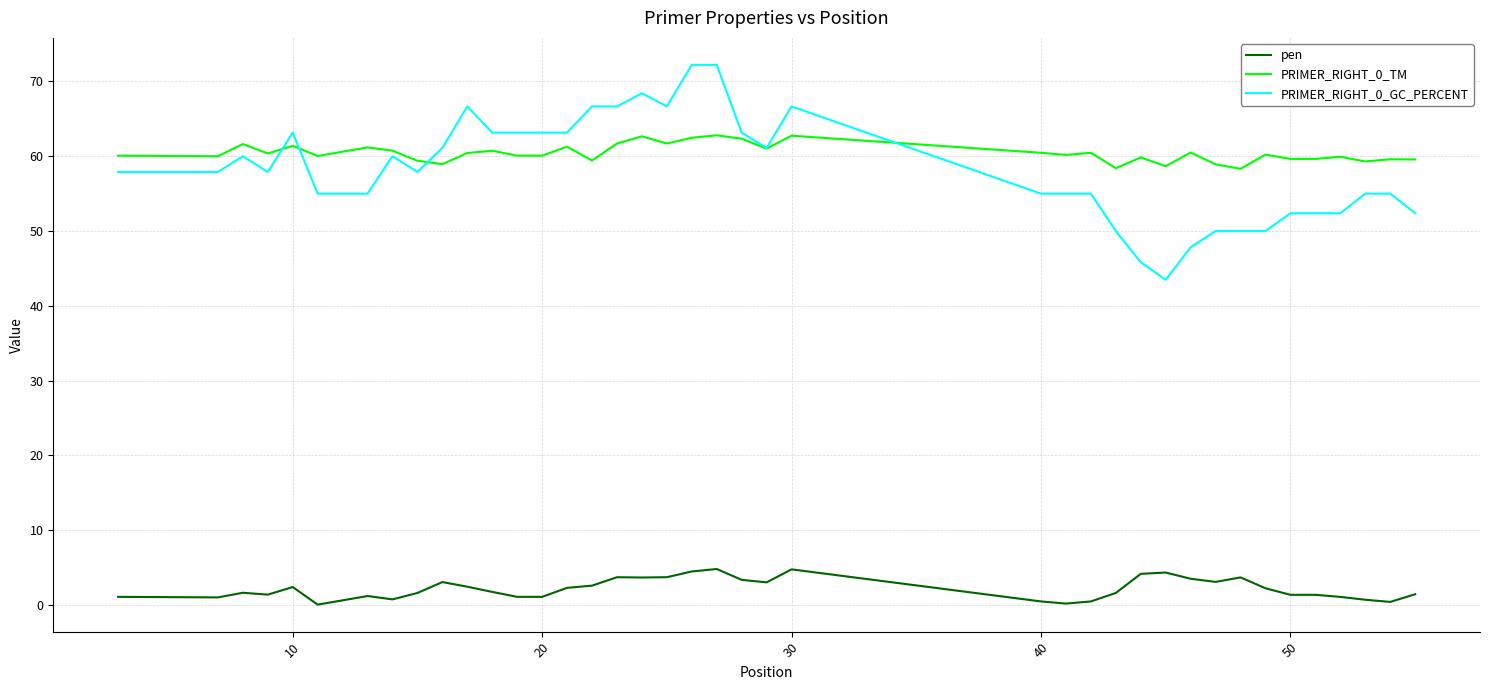

True or false: PRIMER_RIGHT_0_GC_PERCENT and pen cross at least once.

False